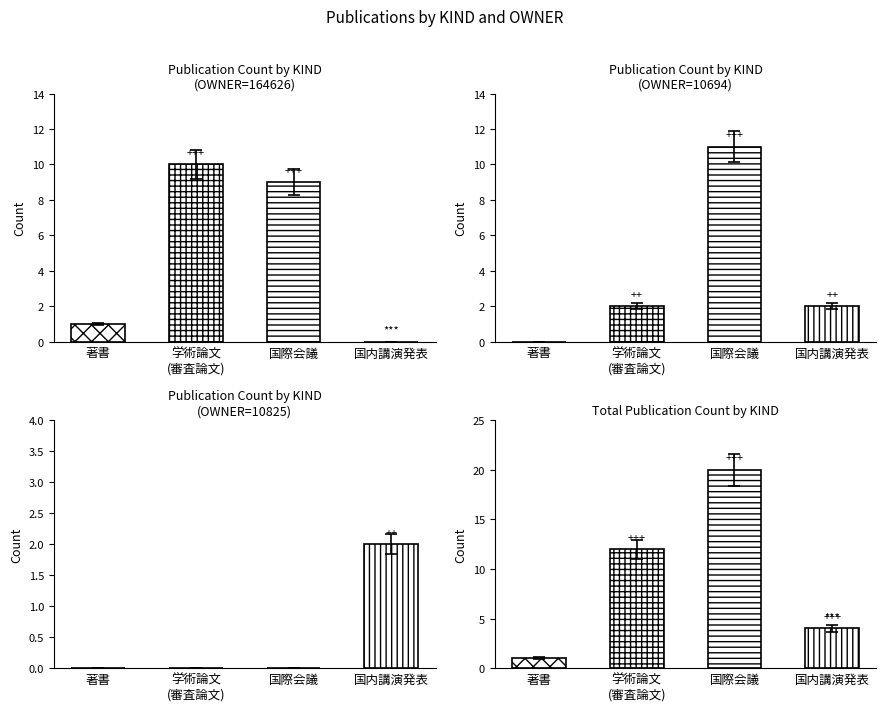

What is the approximate value at 学術論文
(審査論文)?

12